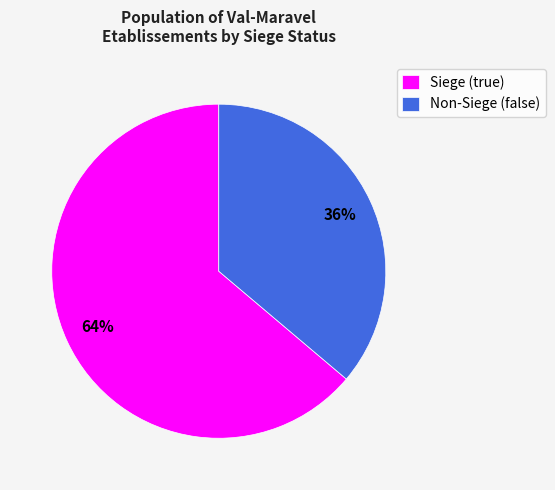

What is the smallest slice in the pie chart?

Non-Siege (false)